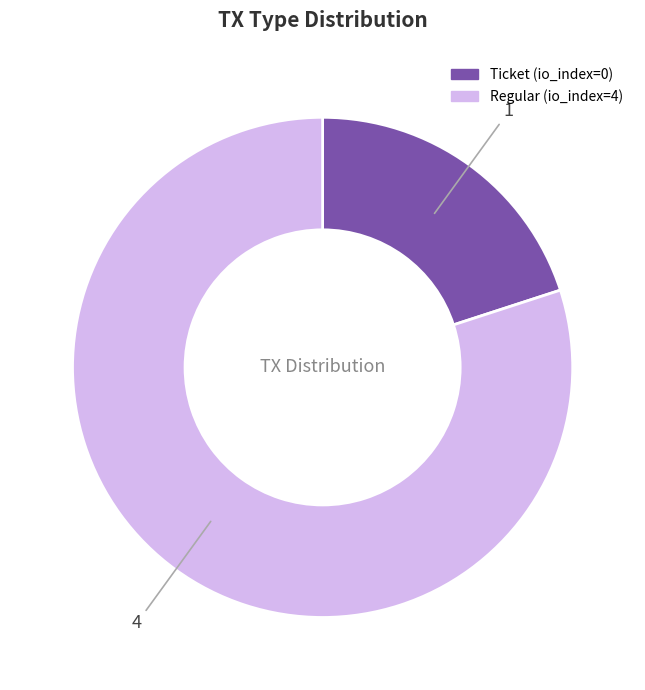

Which category has the smallest portion of the pie?

Ticket (io_index=0)